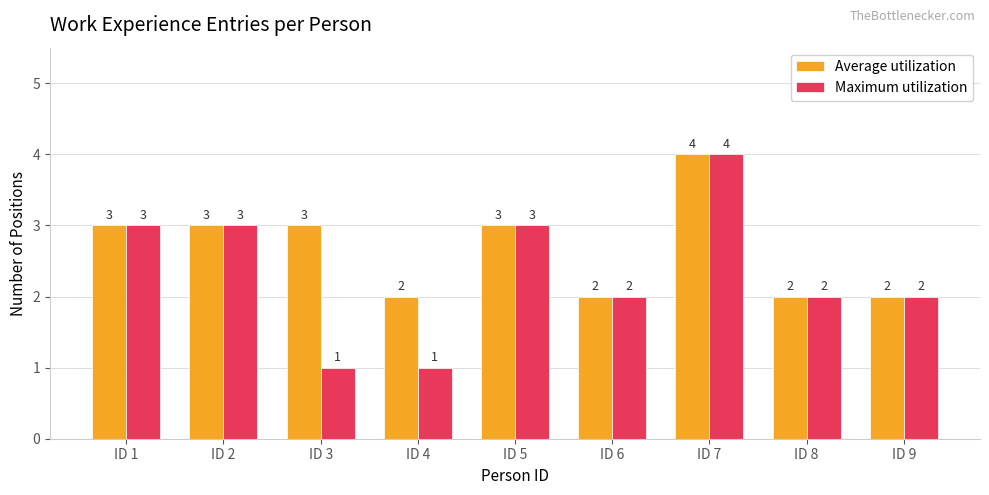

What is the average value of the Average utilization series?

3